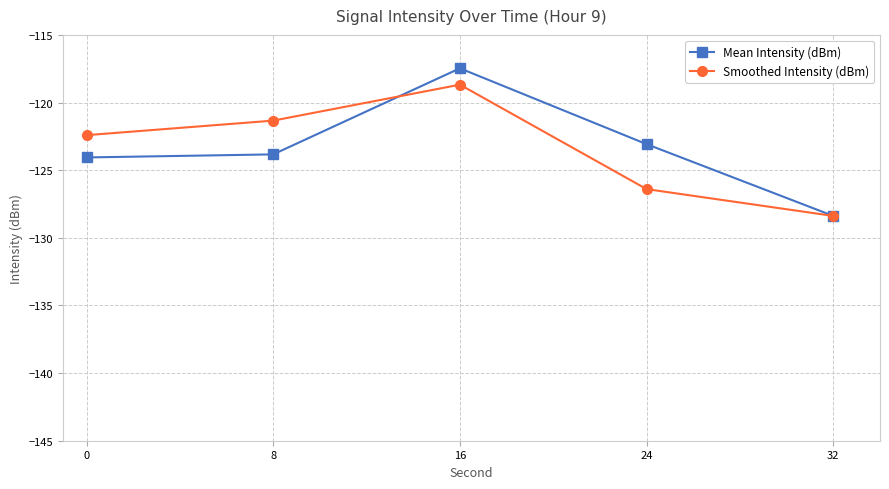

True or false: Smoothed Intensity (dBm) has more than 2 points higher than both neighbors.

False